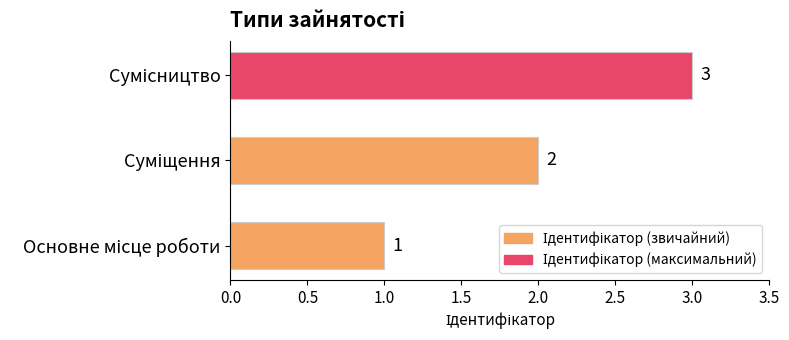

What is the greatest value displayed?

3